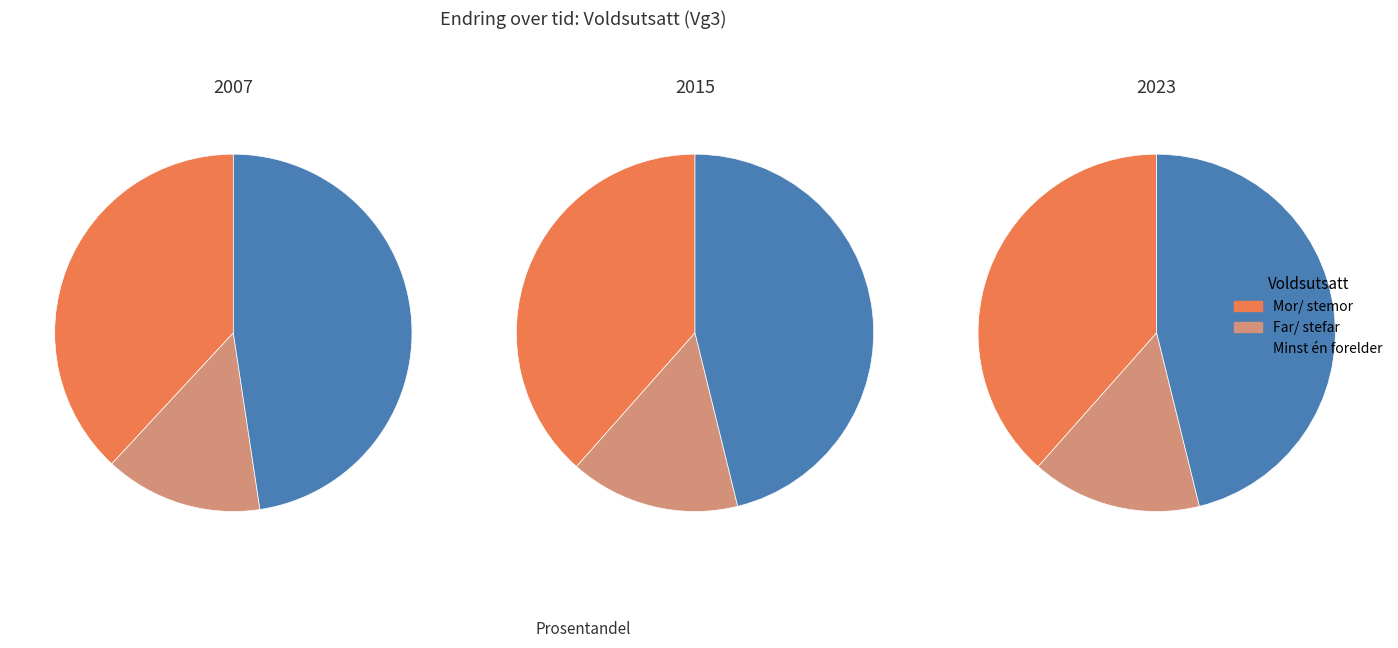

What is the smallest slice in the pie chart?

Far/ stefar